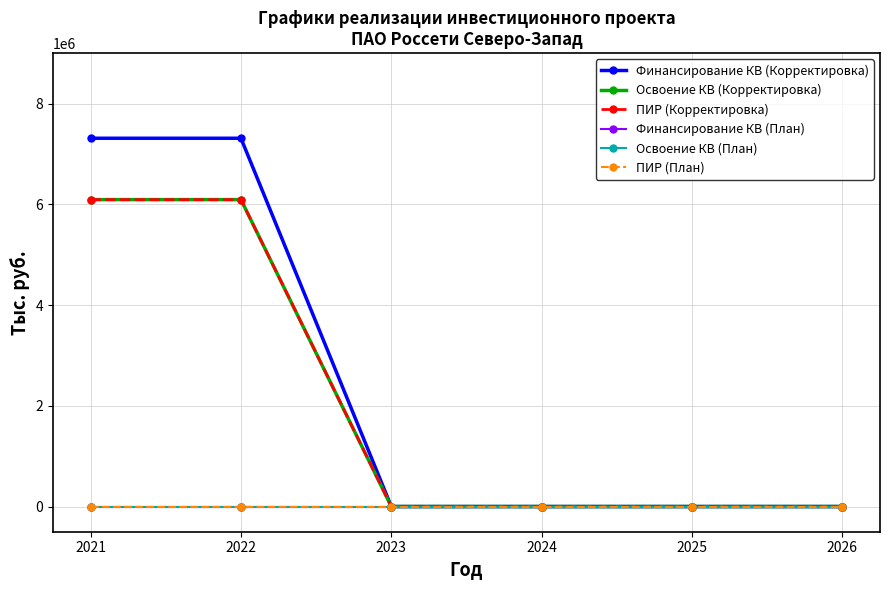

What is the total value across all series at 2021?

19494611